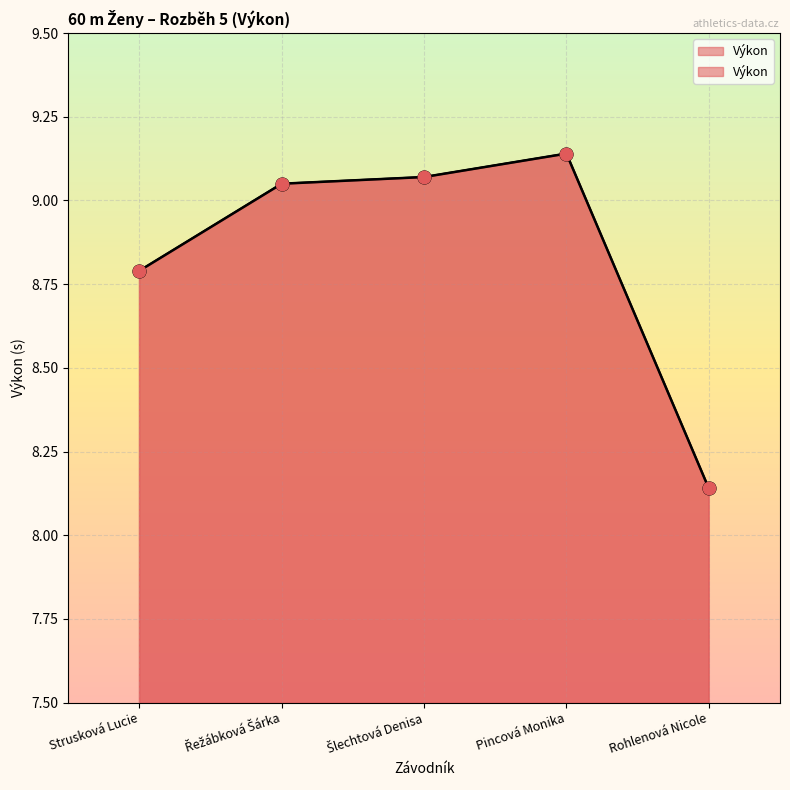

Approximately how many times larger is the value at Řežábková Šárka compared to Šlechtová Denisa?

1.0